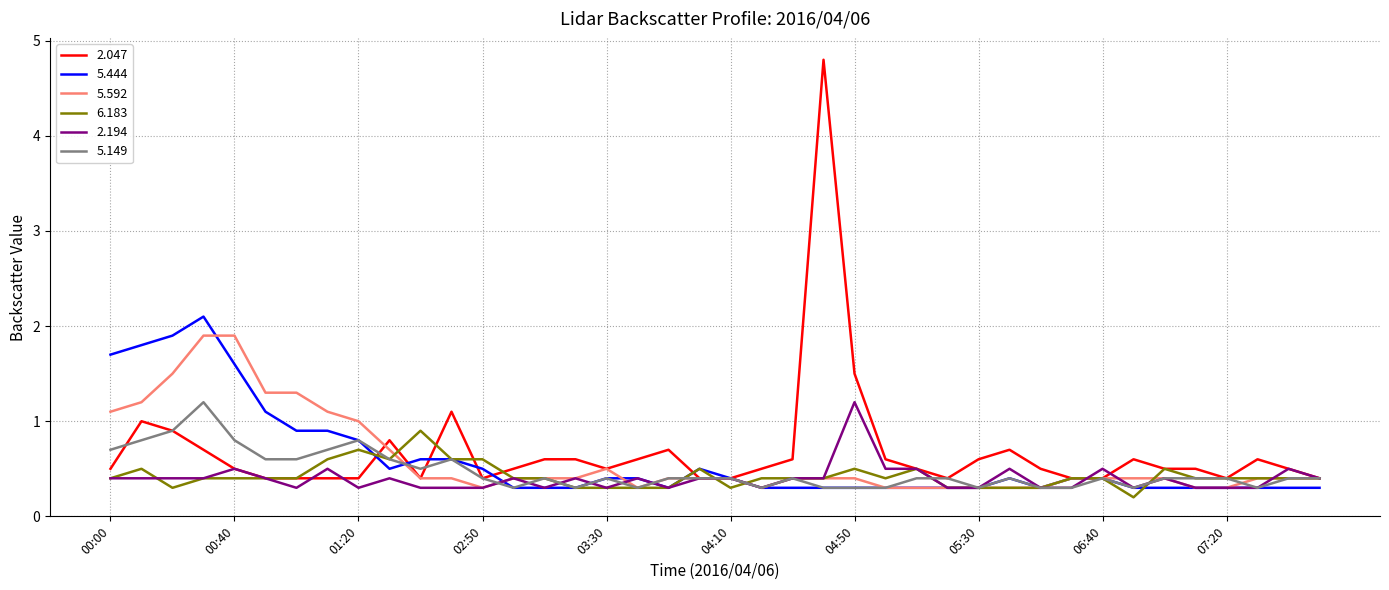

Does the chart have visible grid lines?

Yes